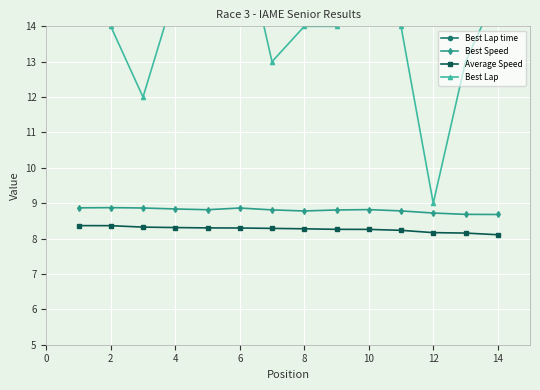

True or false: Average Speed and Best Speed cross at least once.

False